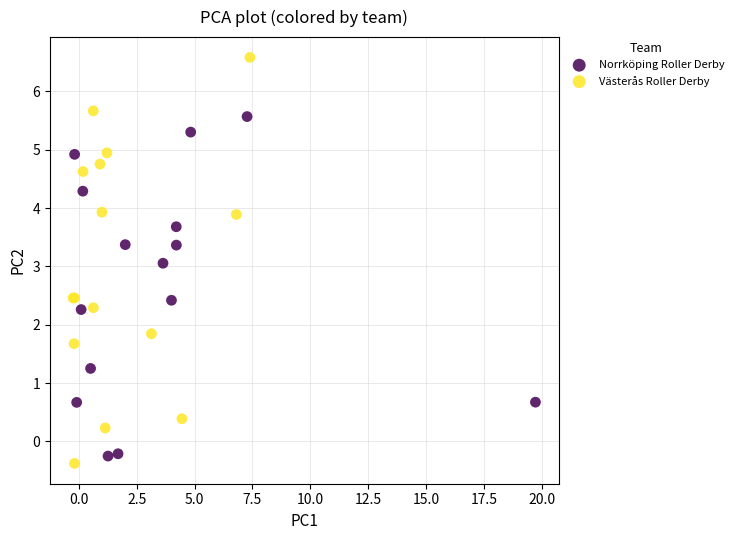

What are all the series names shown in the legend?

Norrköping Roller Derby, Västerås Roller Derby